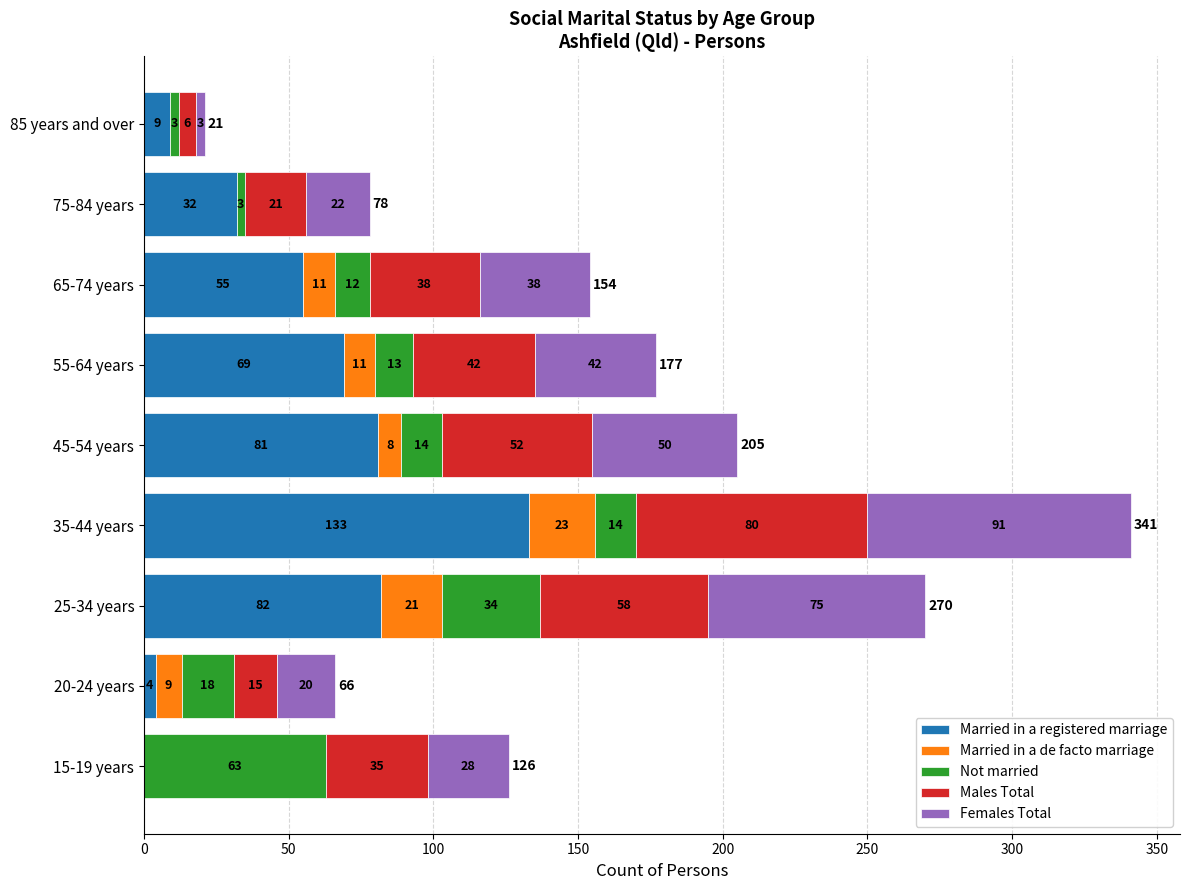

What is the maximum value for Married in a registered marriage?

133